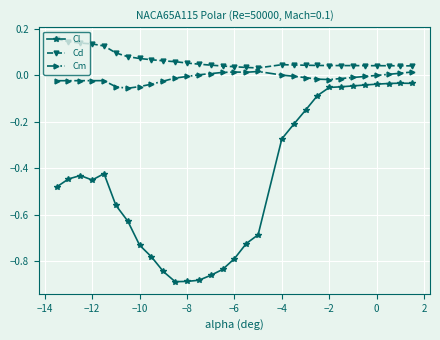

Which series has the largest total across all categories?

Cd